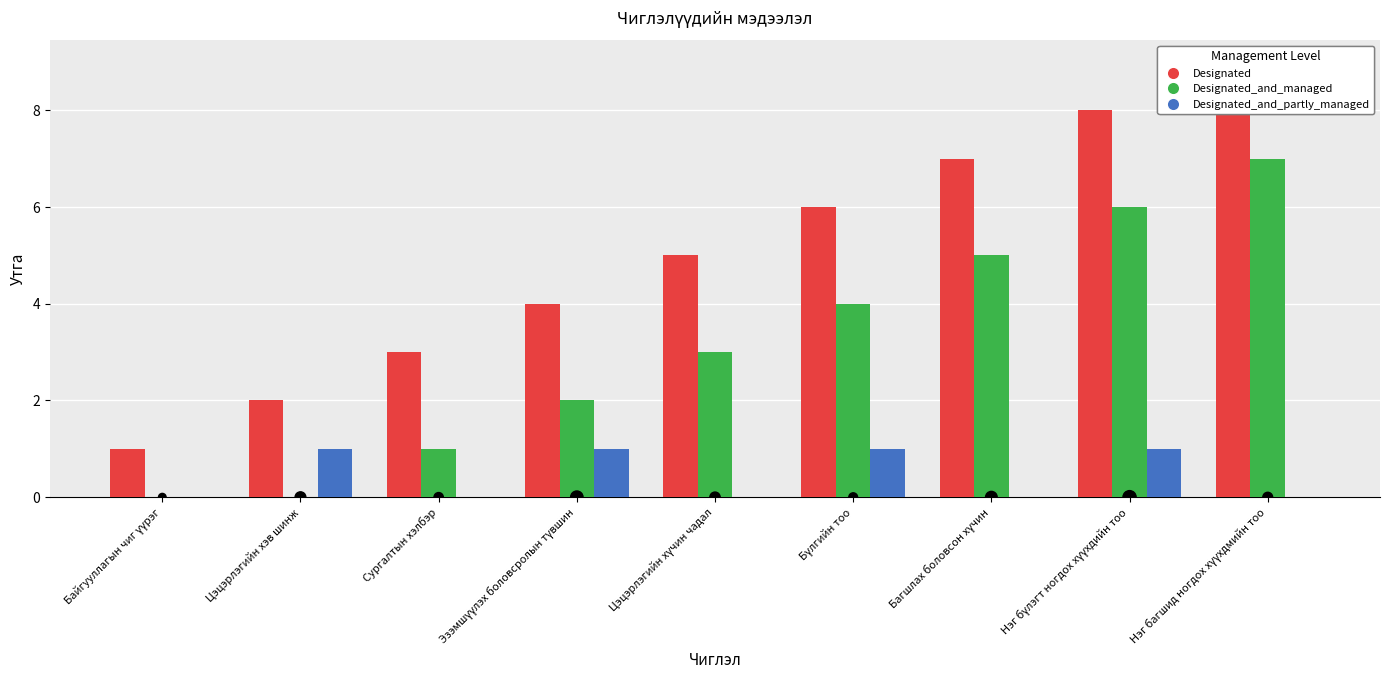

What are all the series names shown in the legend?

Designated, Designated_and_managed, Designated_and_partly_managed